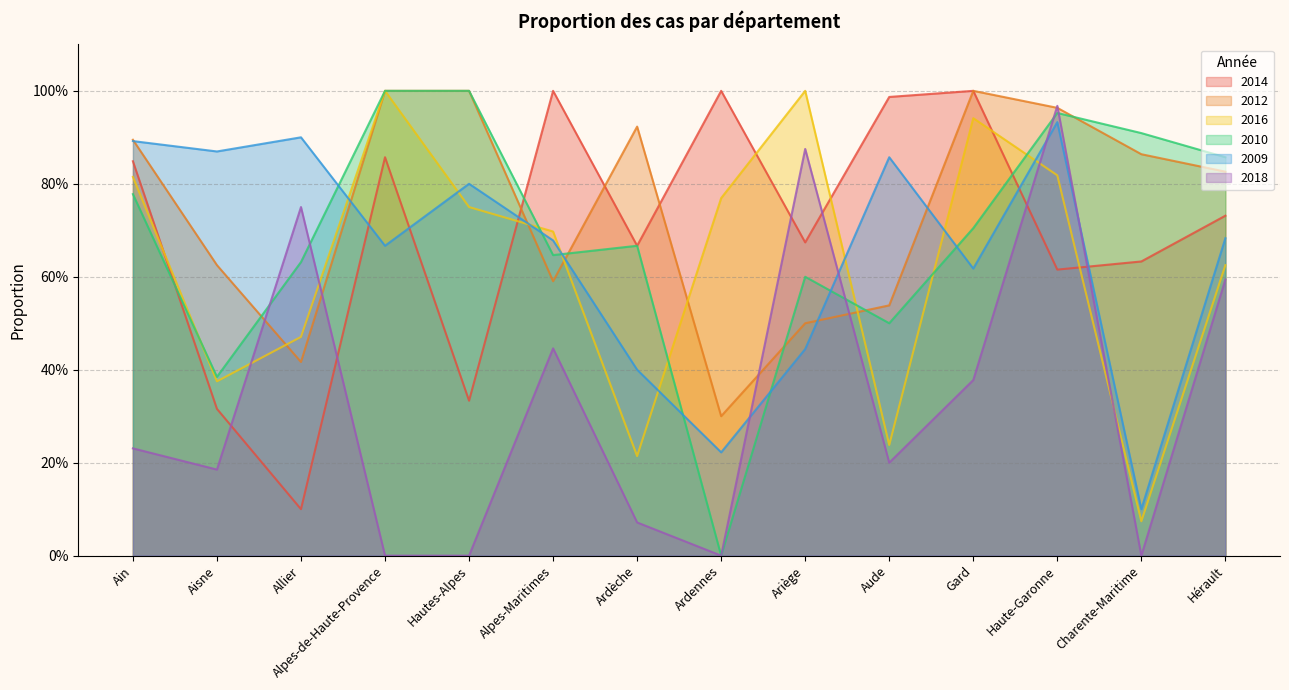

What position from the left is Hérault?

14